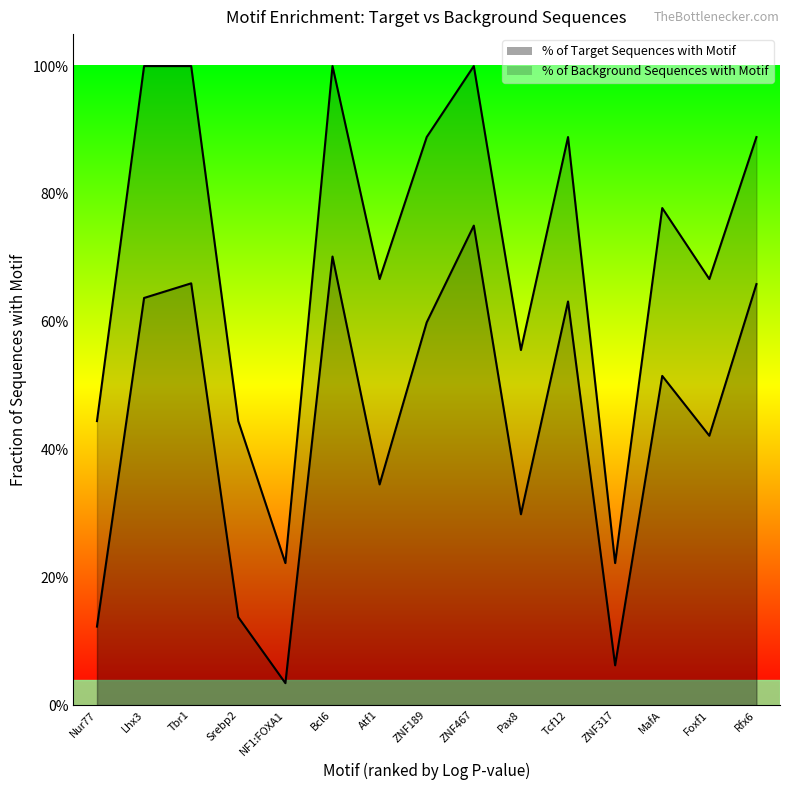

Rank the categories by % of Background Sequences with Motif value from lowest to highest.

NF1:FOXA1, ZNF317, Nur77, Srebp2, Pax8, Atf1, Foxf1, MafA, ZNF189, Tcf12, Lhx3, Rfx6, Tbr1, Bcl6, ZNF467